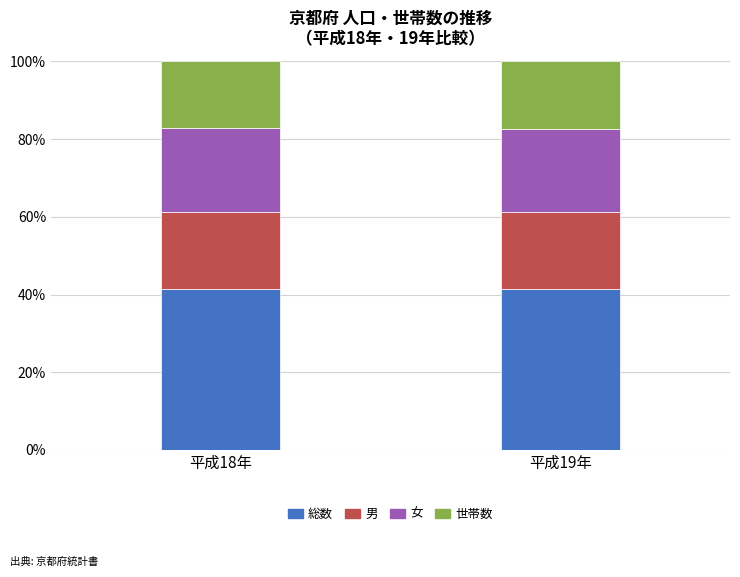

What is the average value of the 総数 series?

41.4